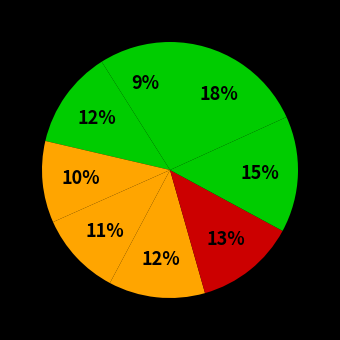

Count the number of slices in the pie.

8